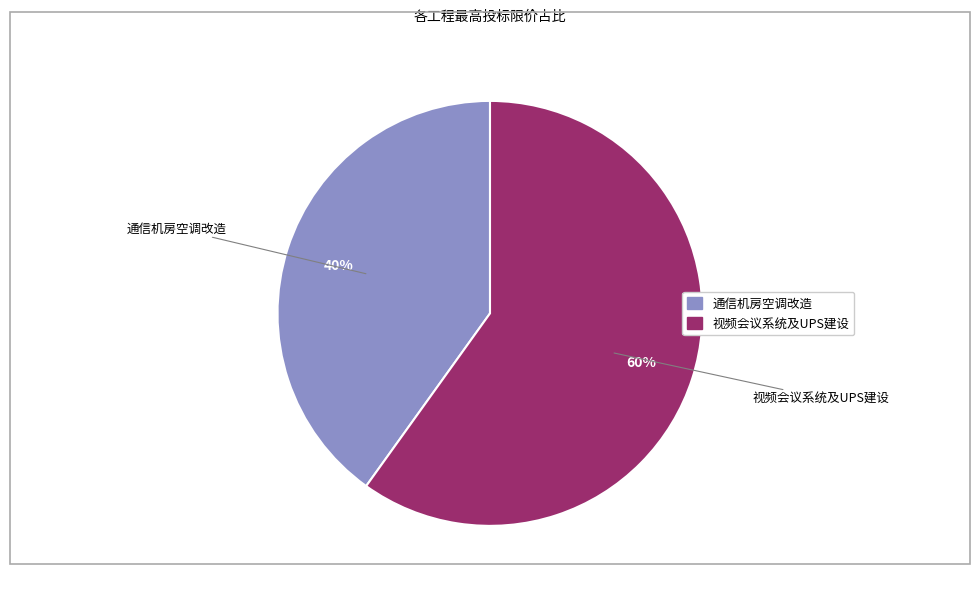

What is the majority slice?

视频会议系统及UPS建设